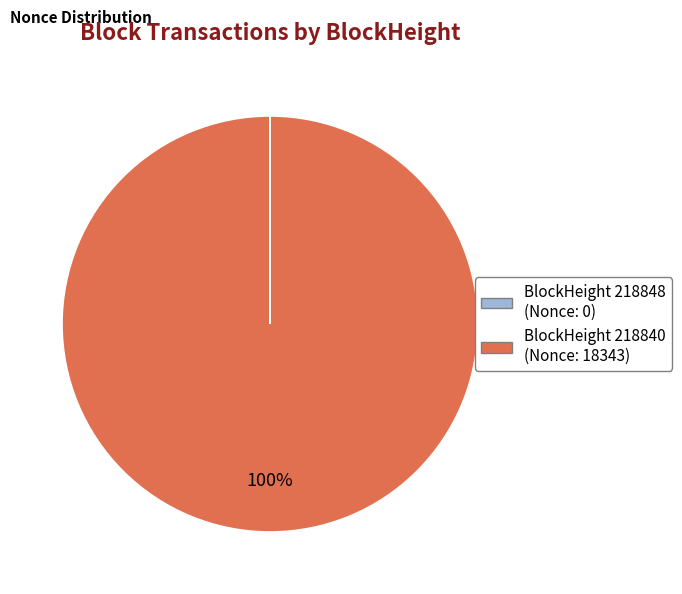

Does any single category account for the majority?

Yes